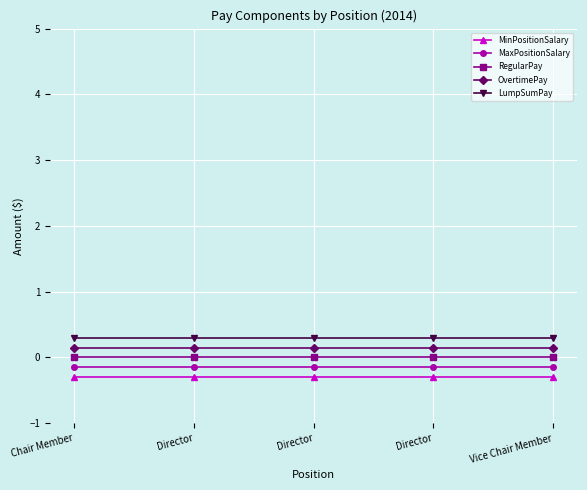

True or false: MinPositionSalary has more than 2 points higher than both neighbors.

False